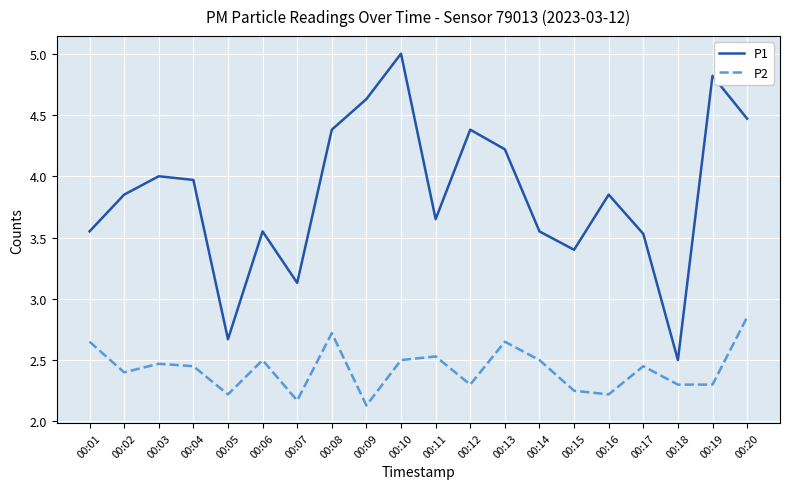

What is the difference between the maximum and second lowest values in the P1 series?

2.3